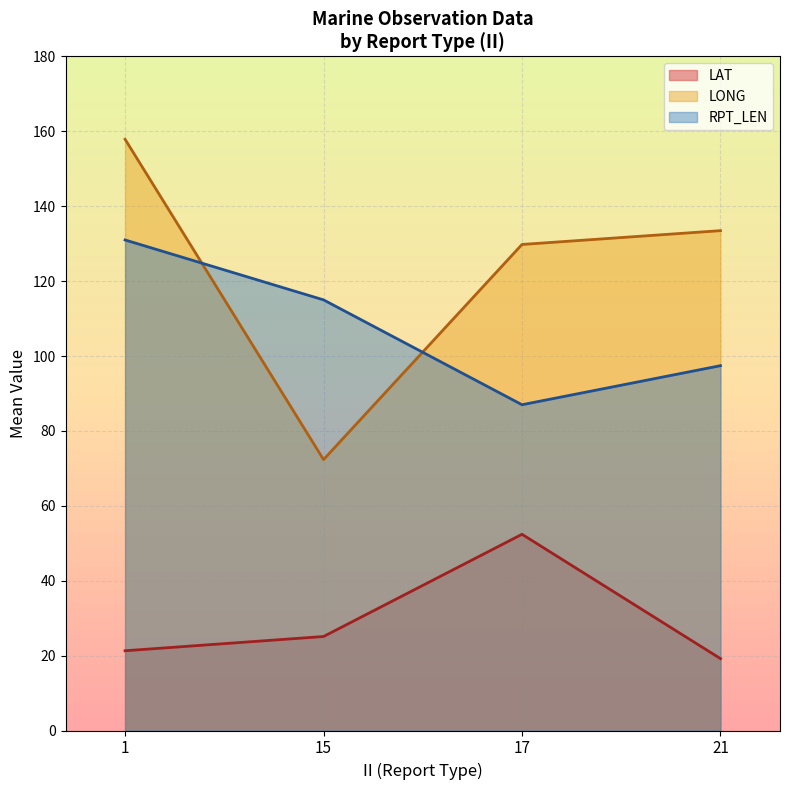

The value of LAT at 1 is 4.8. True or false?

False